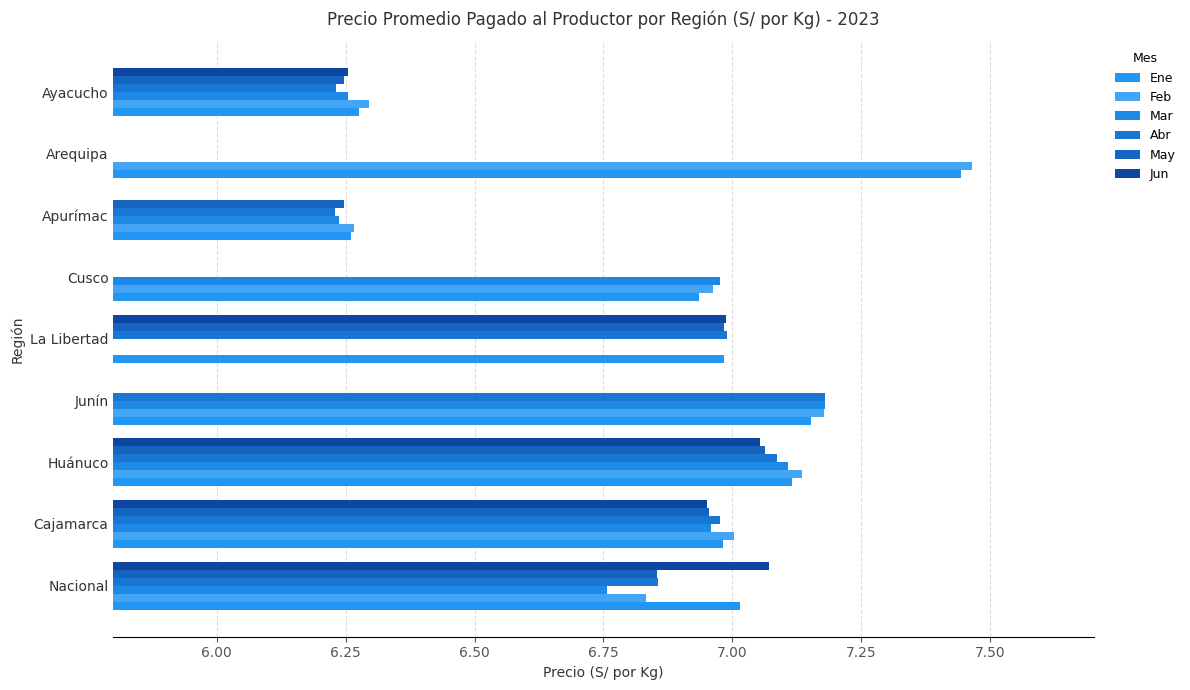

How many groups of bars are there?

9